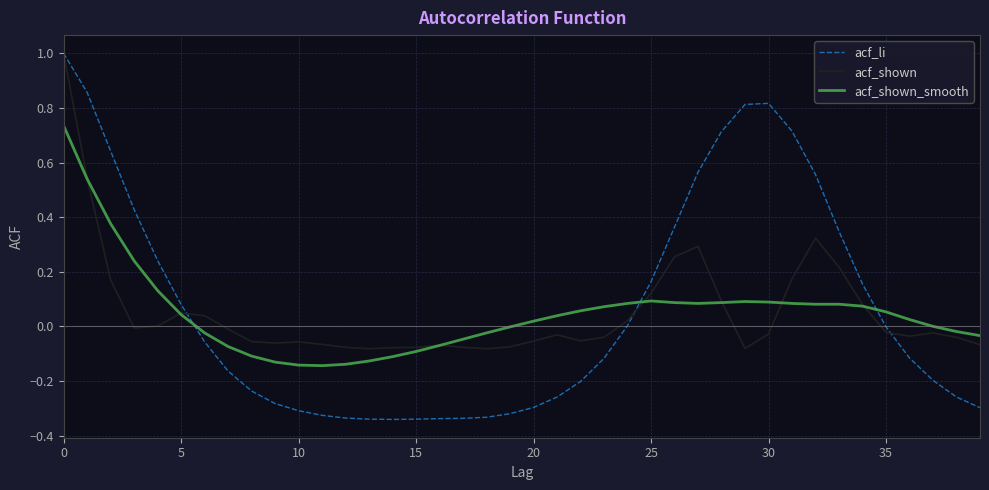

What is the maximum value shown in the chart?

1.0